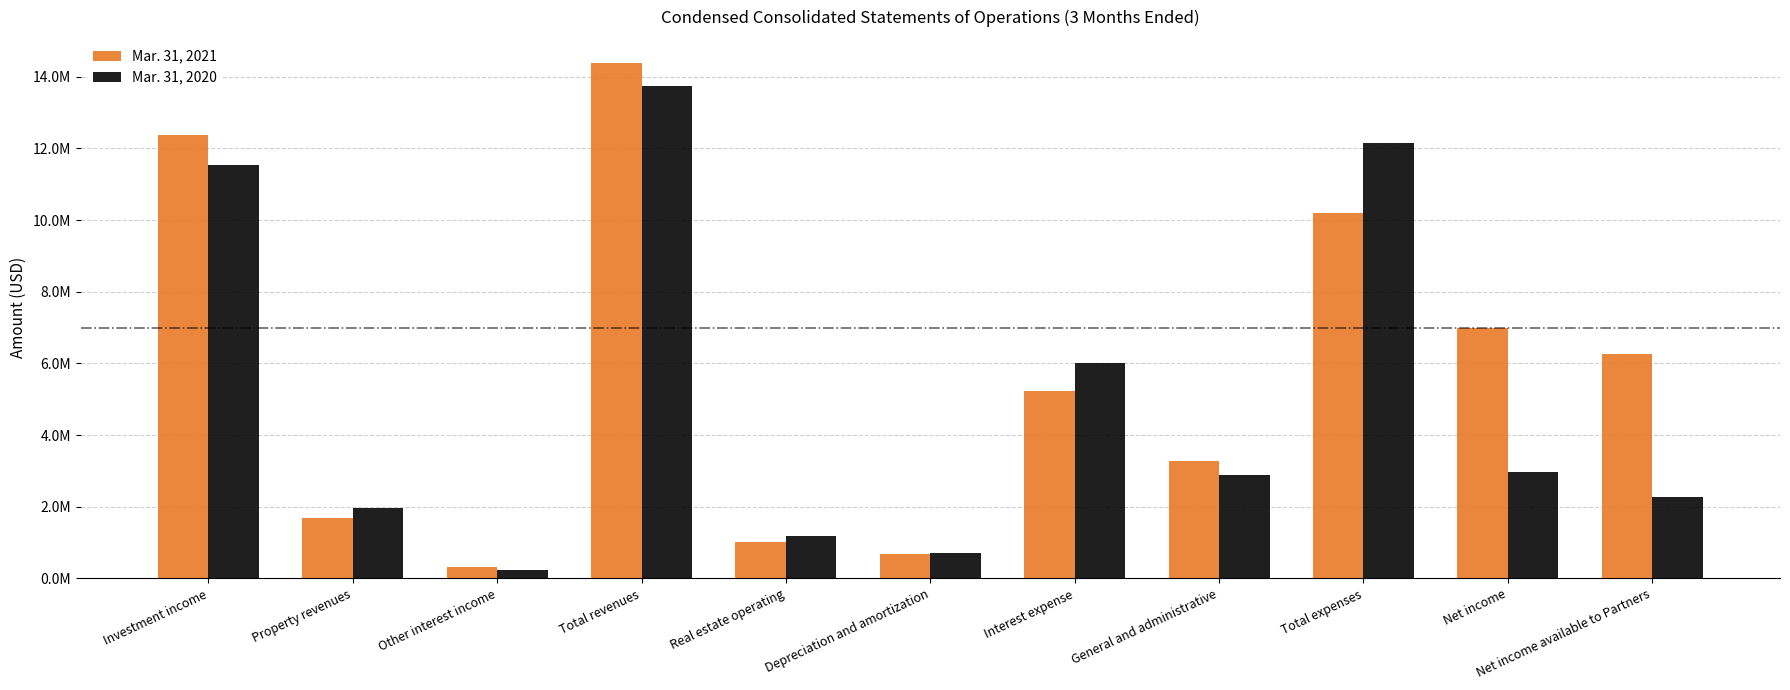

What are all the series names shown in the legend?

Mar. 31, 2021, Mar. 31, 2020